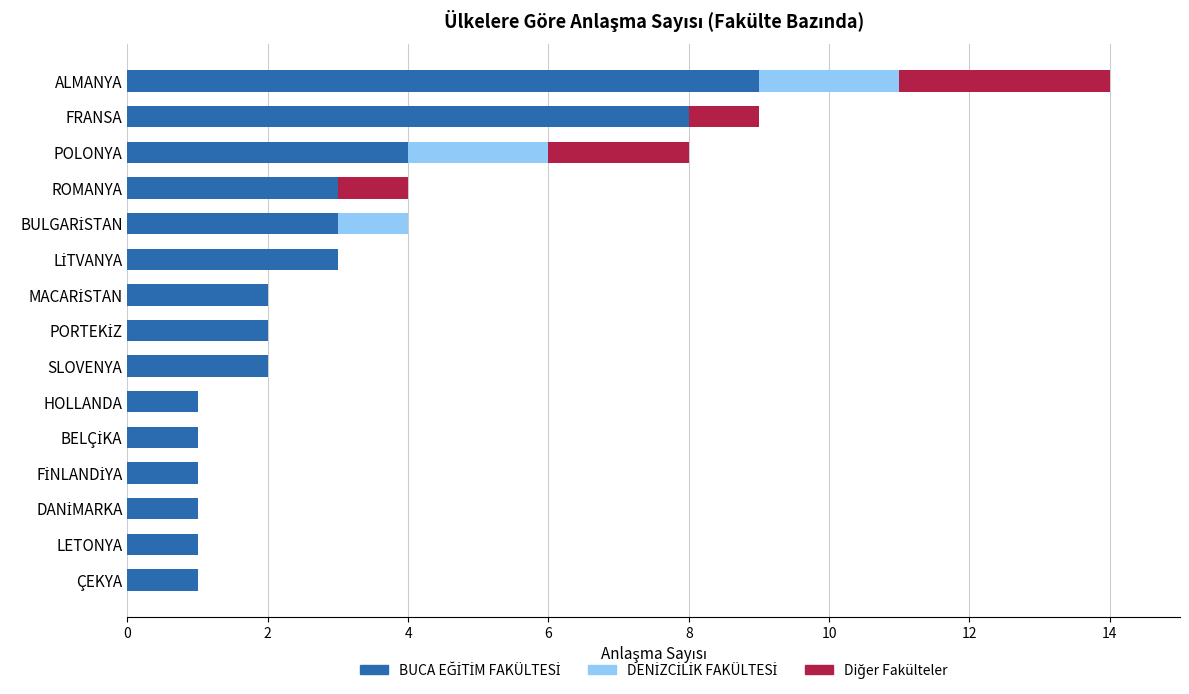

At which category is the sum across all series the highest?

ALMANYA